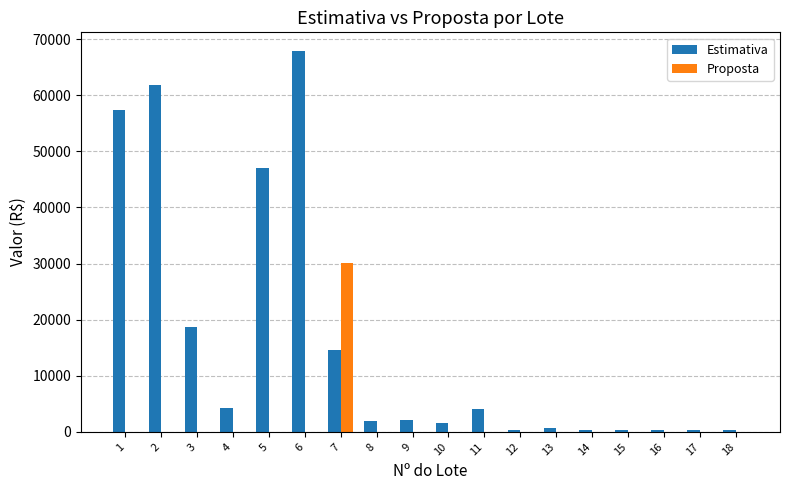

Are the bars grouped side by side (vs. stacked)?

Yes